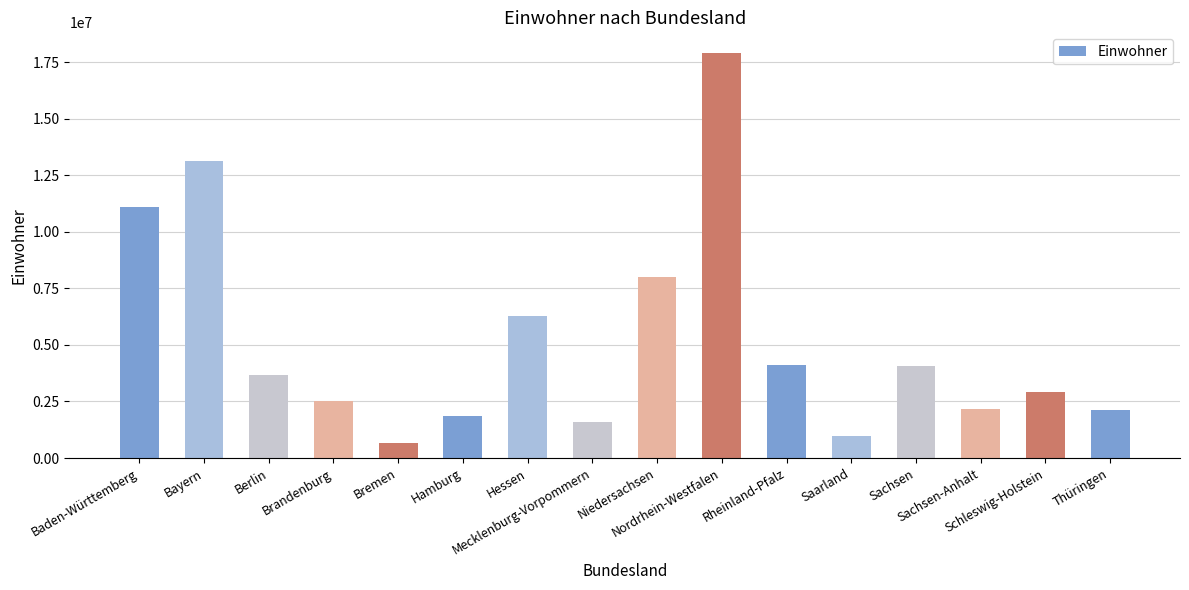

What is the average value?

5197124